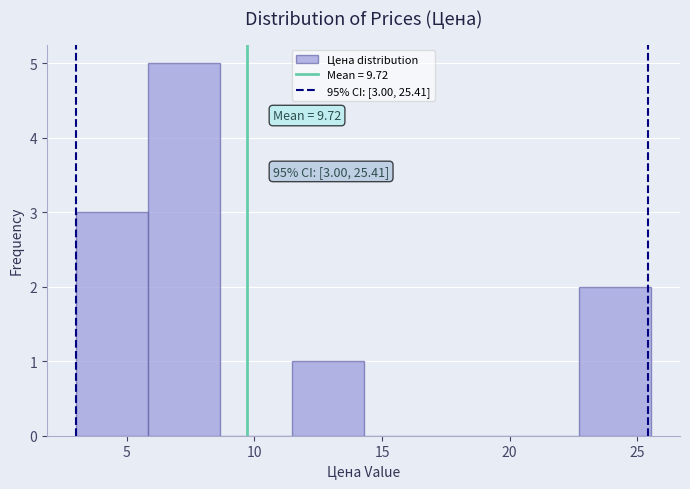

Over which range of the x-axis is the bar tallest?

6.0 to 8.5